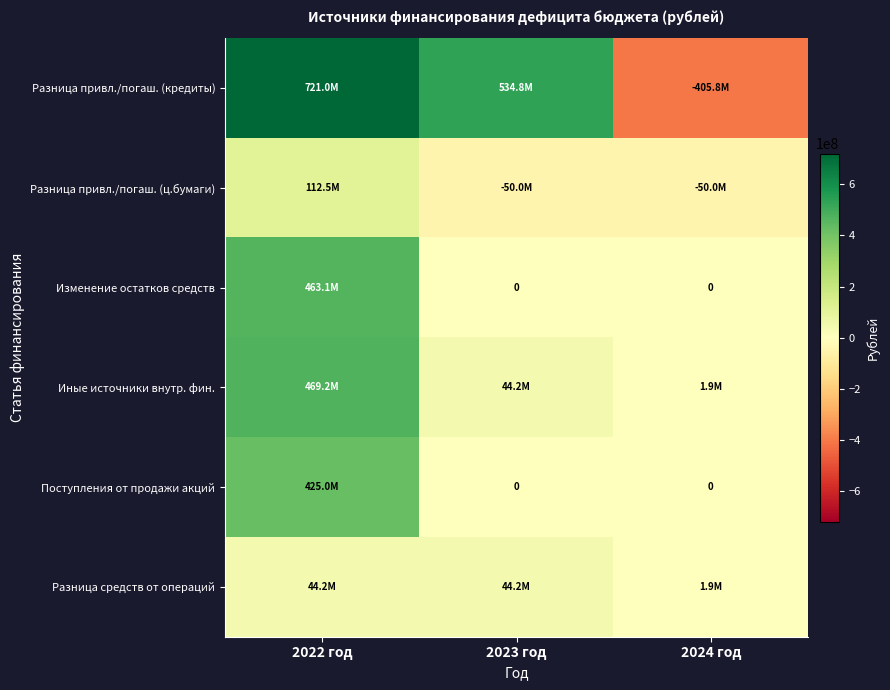

At which category is the sum across all series the highest?

2022 год